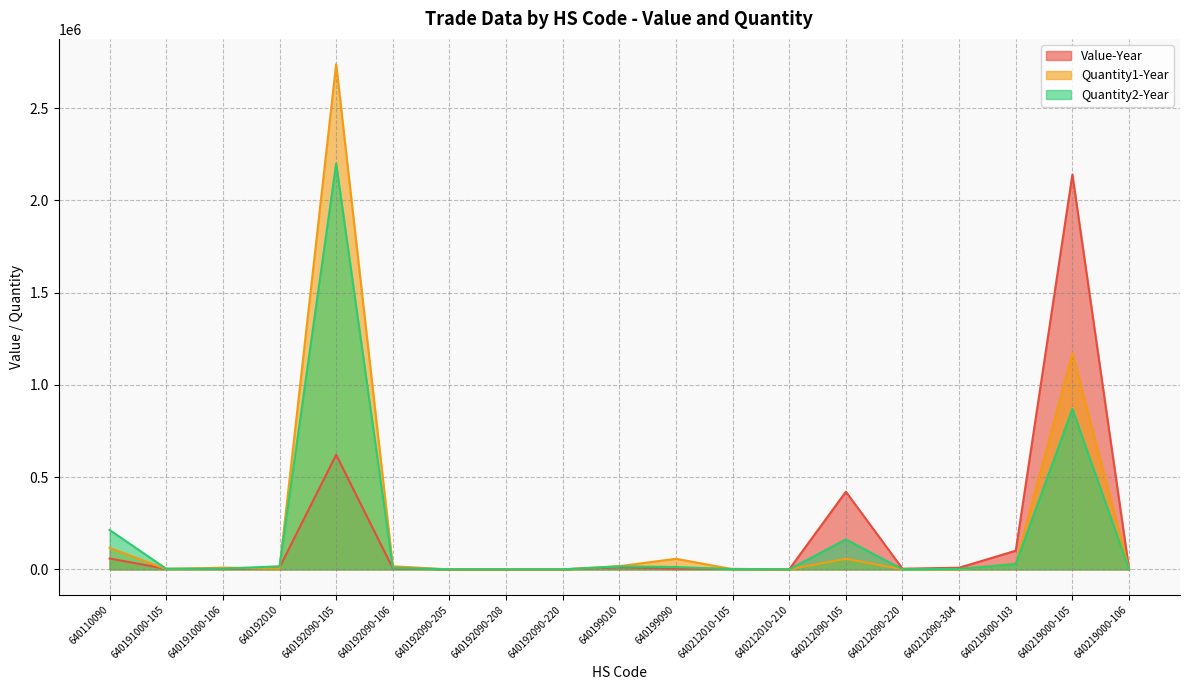

What is the label of the 14th point from the right?

640192090-106